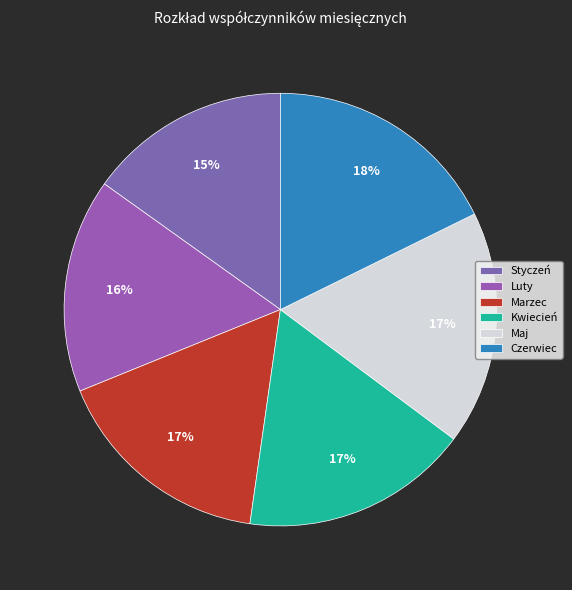

To the nearest percent, what is the average slice percentage?

17%